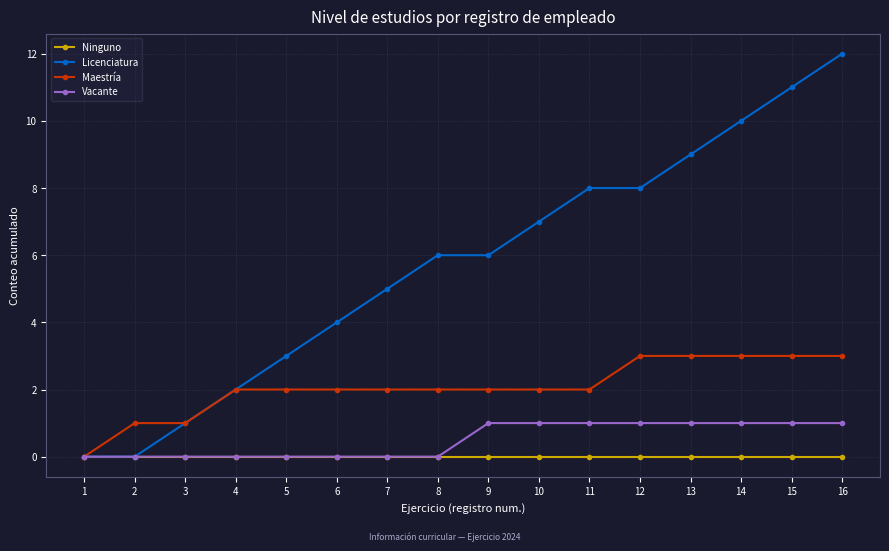

True or false: Vacante has a value of 0 at 13.

False